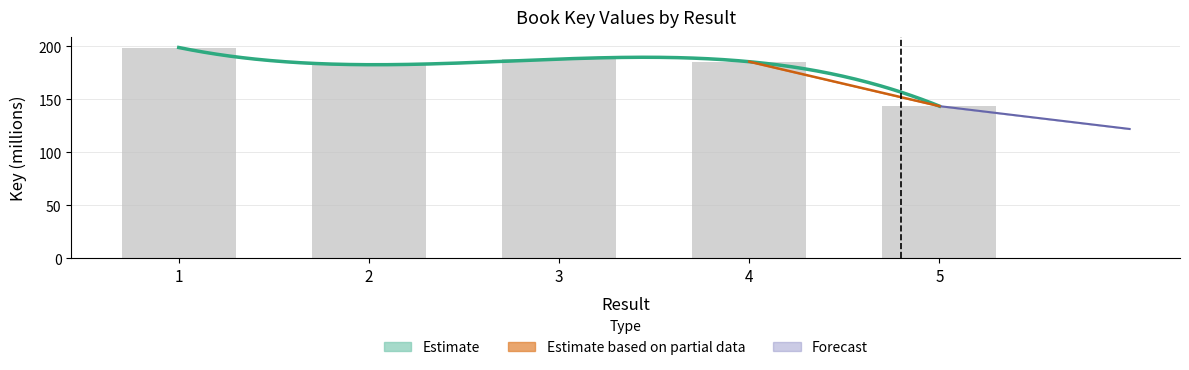

What is the sum of the values at 1 and 4?

384.3